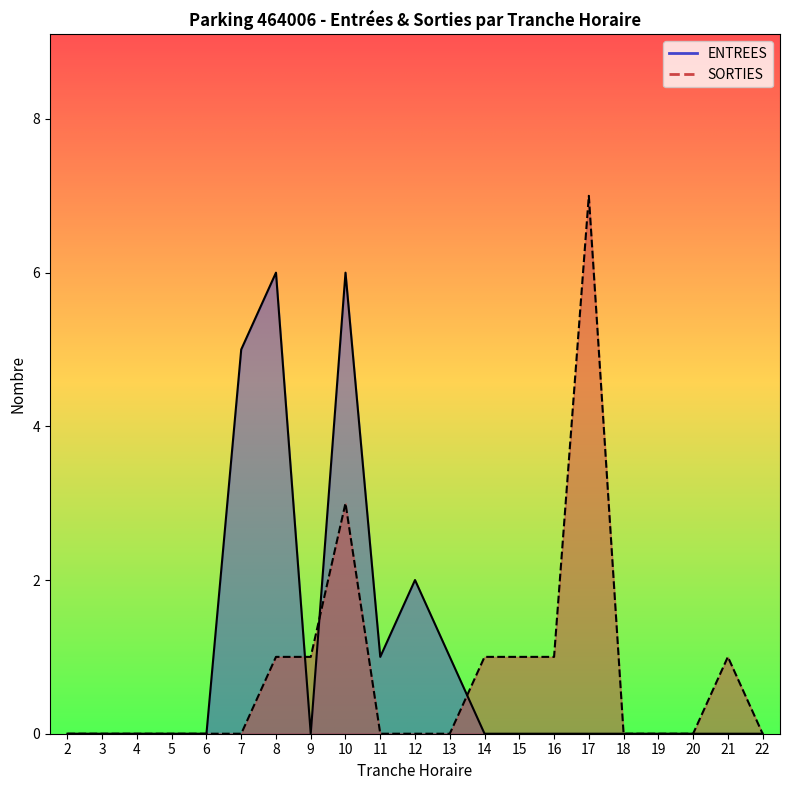

What is the difference between the maximum and minimum values in the ENTREES series?

6